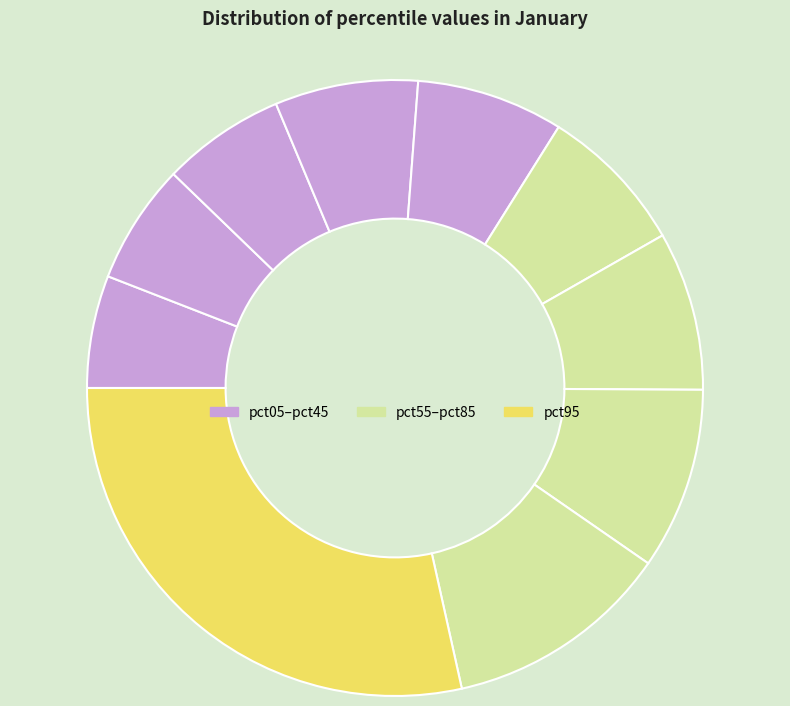

Which slice is the largest?

pct95